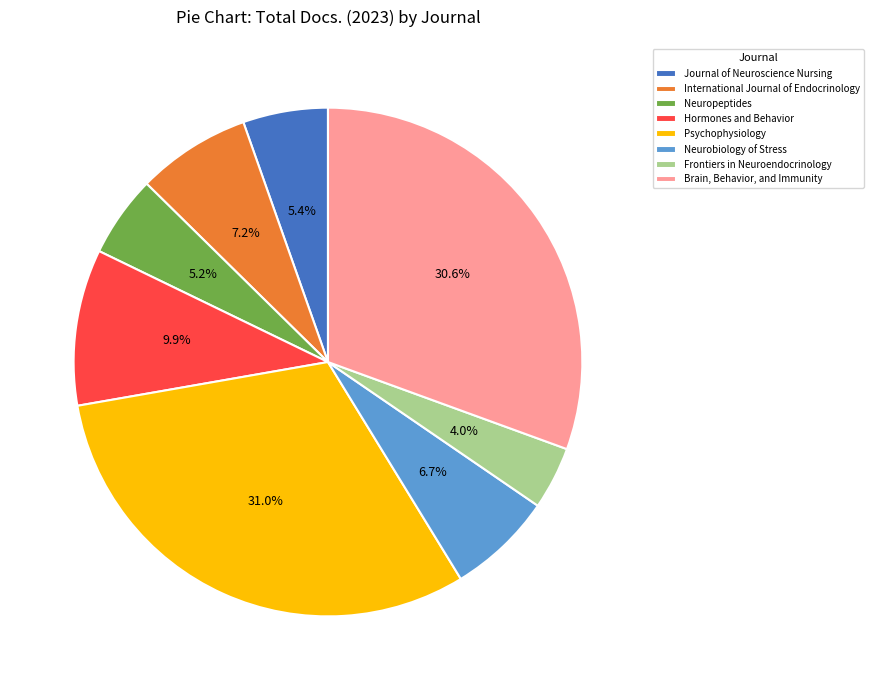

To the nearest percent, what portion does Hormones and Behavior represent?

10%